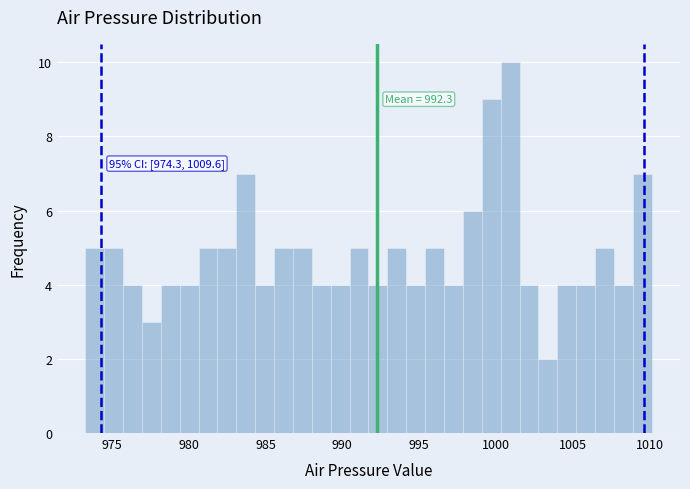

Read against the x-axis, roughly where is the centre of the tallest bar?

1001.0